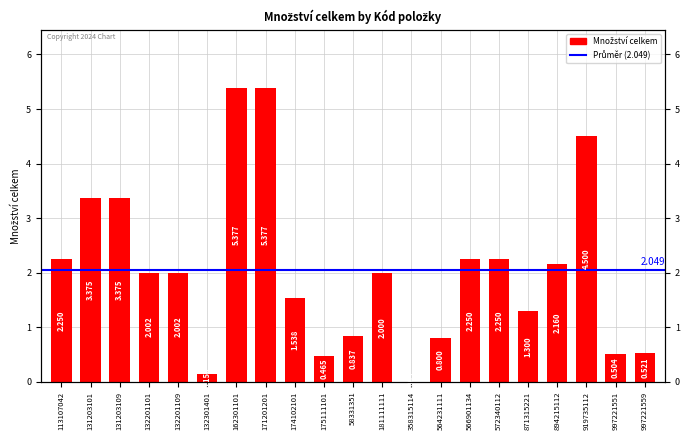

What is the label of the 19th bar from the left?

919735112